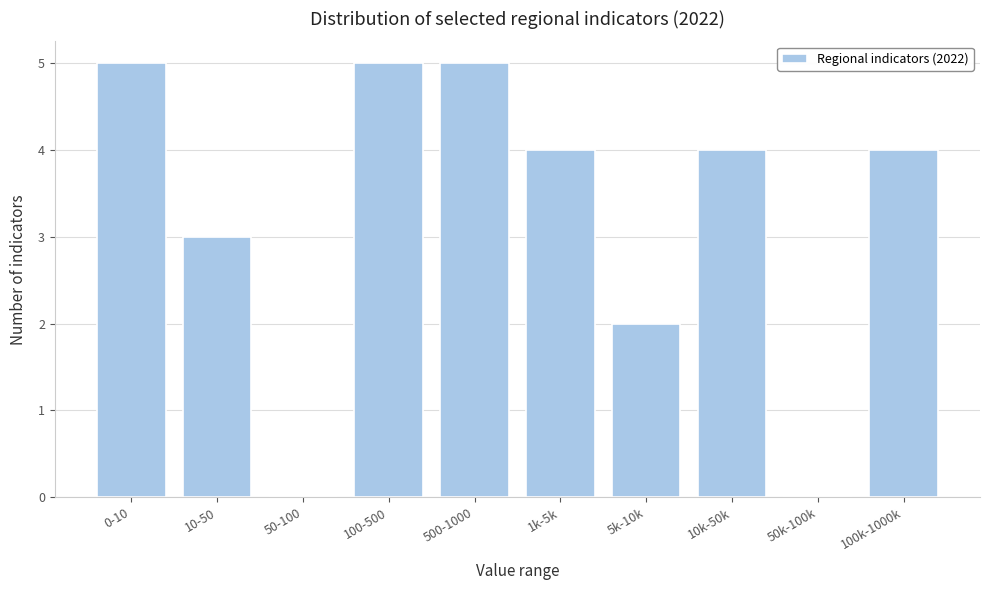

Reading left to right, list all the values displayed in this chart.

0-10=5	10-50=3	50-100=0	100-500=5	500-1000=5	1k-5k=4	5k-10k=2	10k-50k=4	50k-100k=0	100k-1000k=4